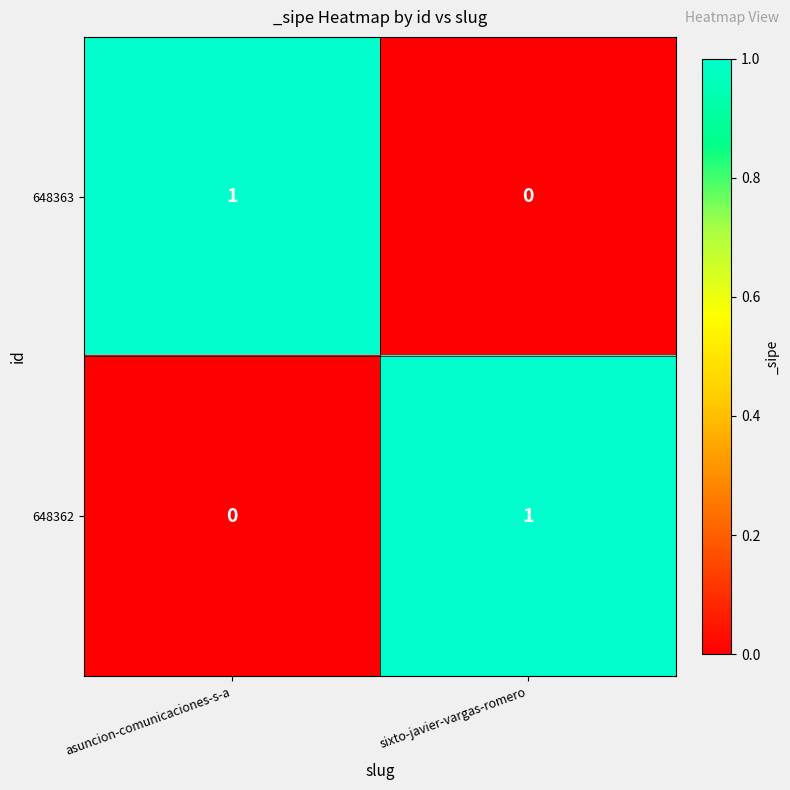

At asuncion-comunicaciones-s-a, list the series in order from smallest to largest.

648362, 648363